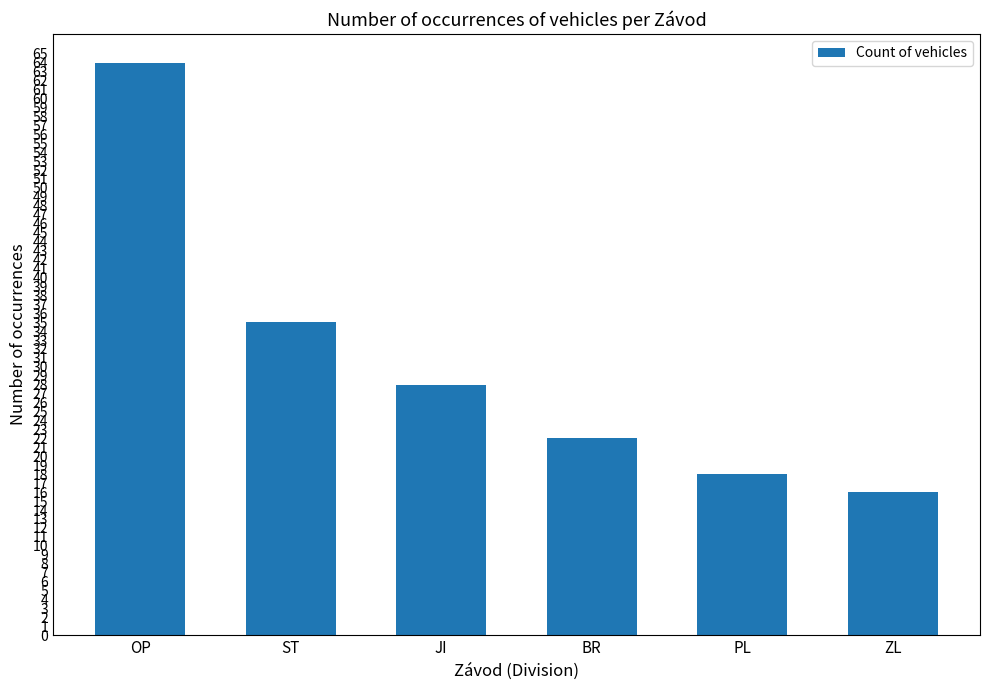

At which category does the chart reach its peak across all series?

OP